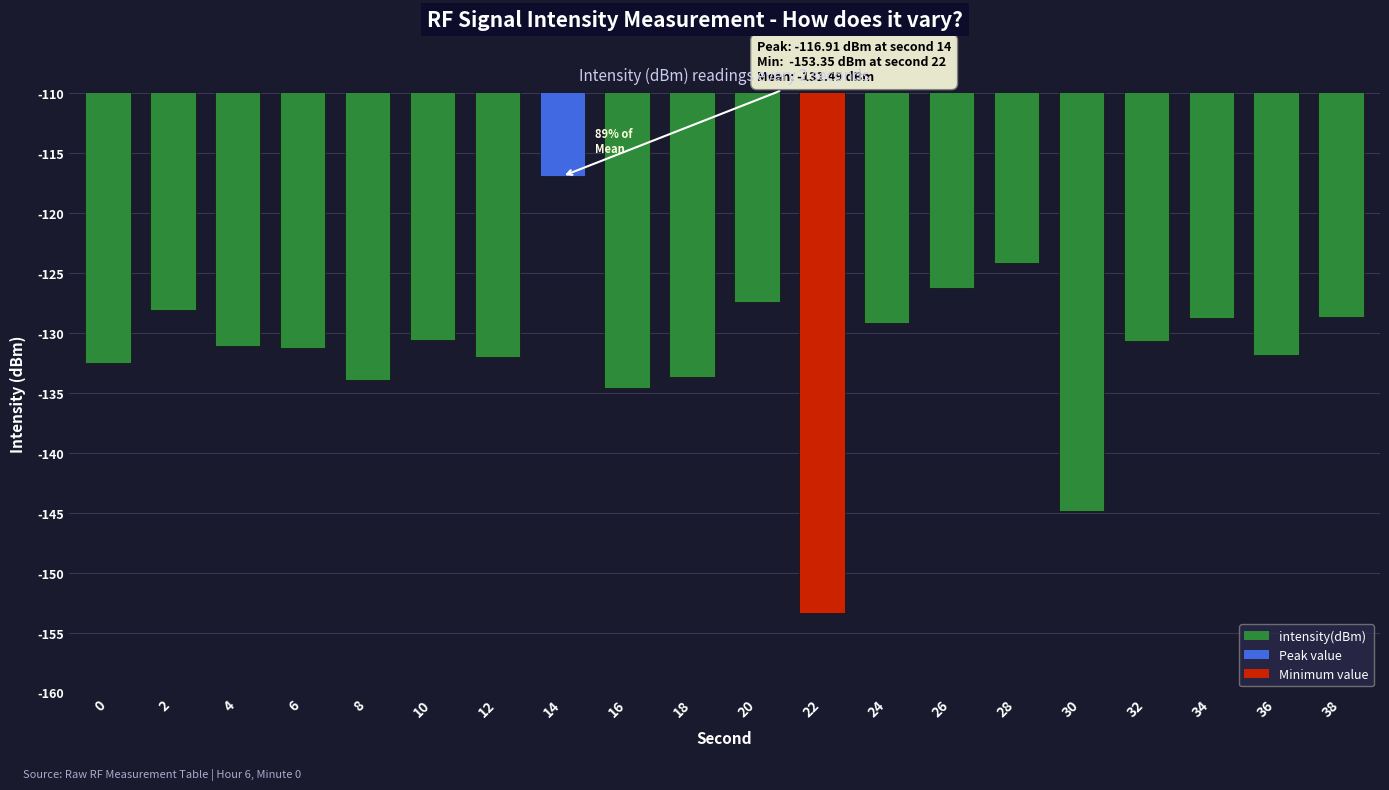

Is it true that the value at 36 is -131.9?

True